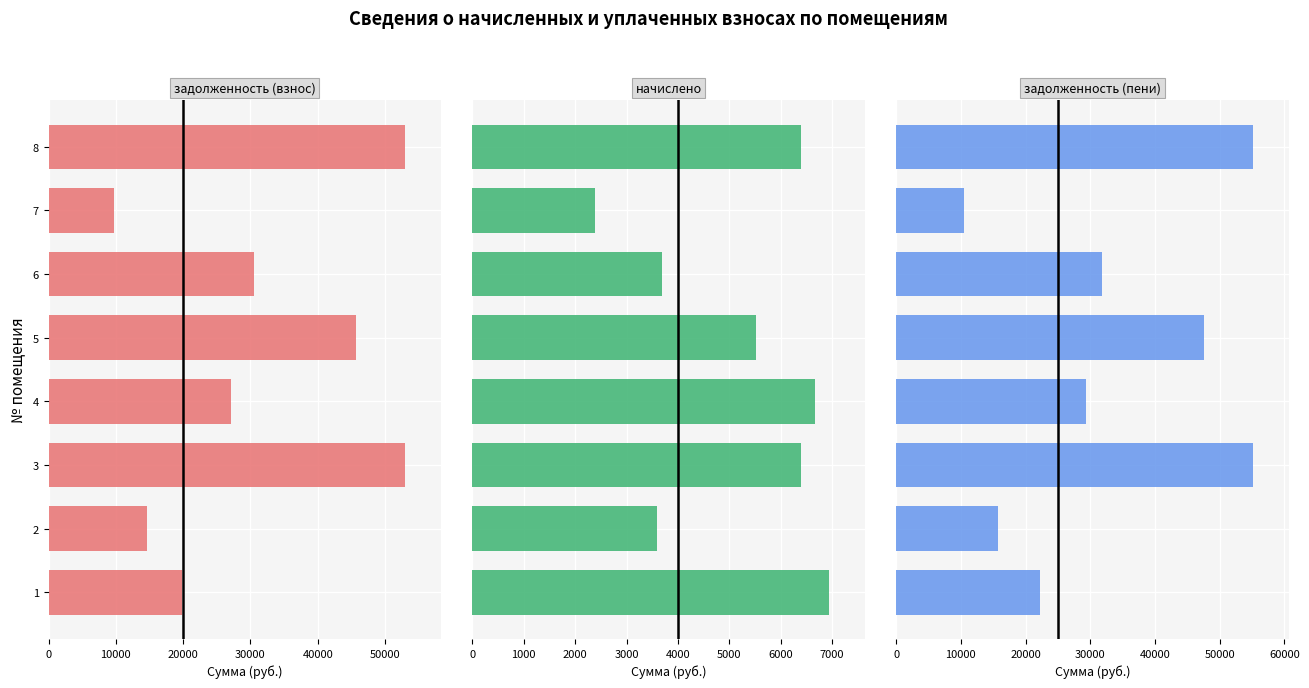

Reading right to left, transcribe all the data shown in this chart.

задолженность (взнос): 53003.0	9679.7	30560.2	45721.0	27149.7	53003.0	14584.8	19890.7
начислено: 6393.6	2390.4	3686.4	5515.2	6660.0	6393.6	3585.6	6940.8
задолженность (пени): 55134.2	10476.5	31789.0	47559.4	29369.7	55134.2	15780.0	22204.3